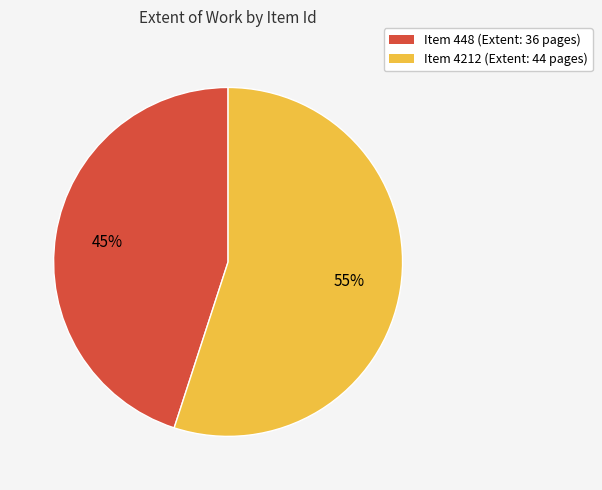

What is the majority slice?

Item 4212 (Extent: 44 pages)